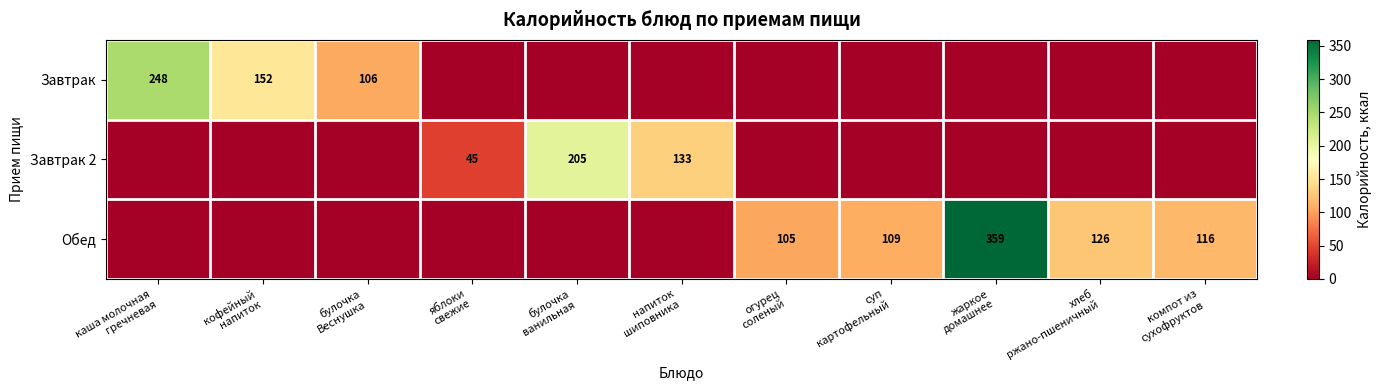

At which category is the sum across all series the highest?

жаркое
домашнее